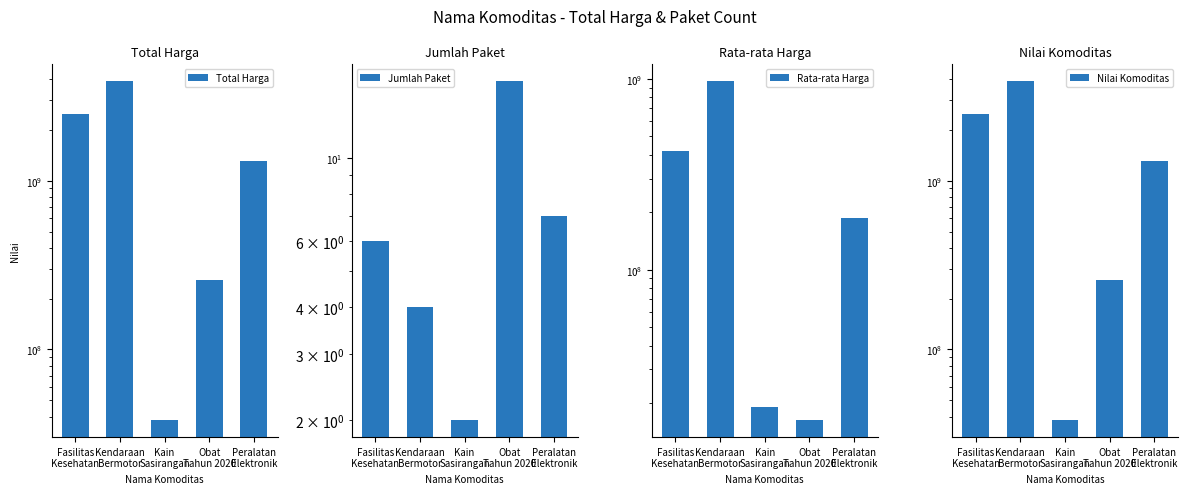

Is the value of Nilai Komoditas at Obat
Tahun 2020 greater than the value of Total Harga at Kain
Sasirangan?

Yes